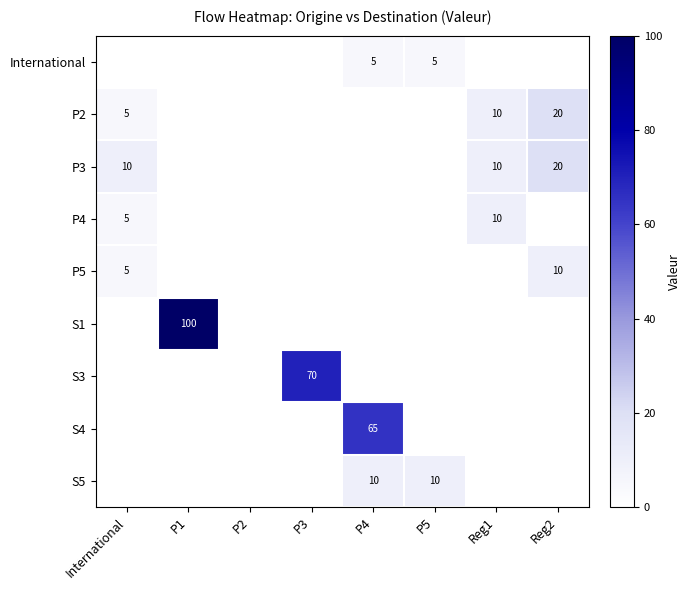

Which category has the highest value in the P2 series?

Reg2